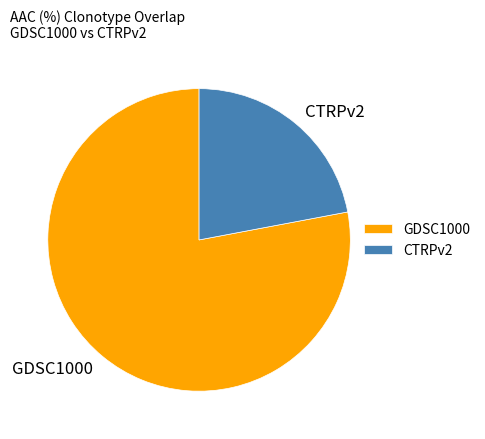

Rank the categories by value from lowest to highest.

CTRPv2, GDSC1000